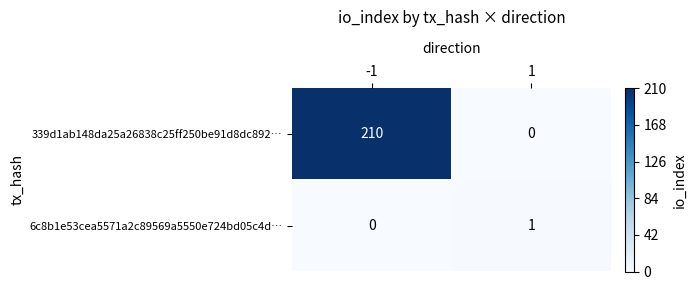

What is the sum of the 339d1ab148da25a26838c25ff250be91d8dc892… values at 1 and -1?

210